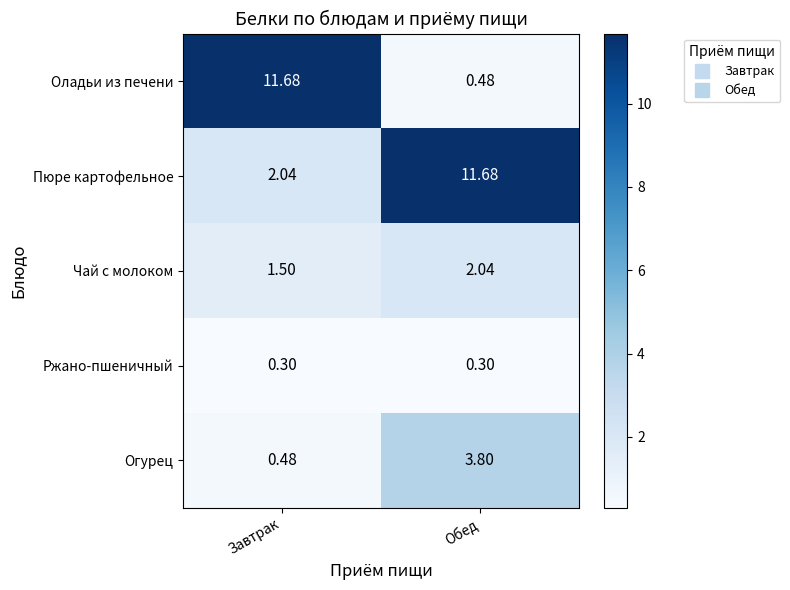

At how many categories does at least one series exceed 9?

2